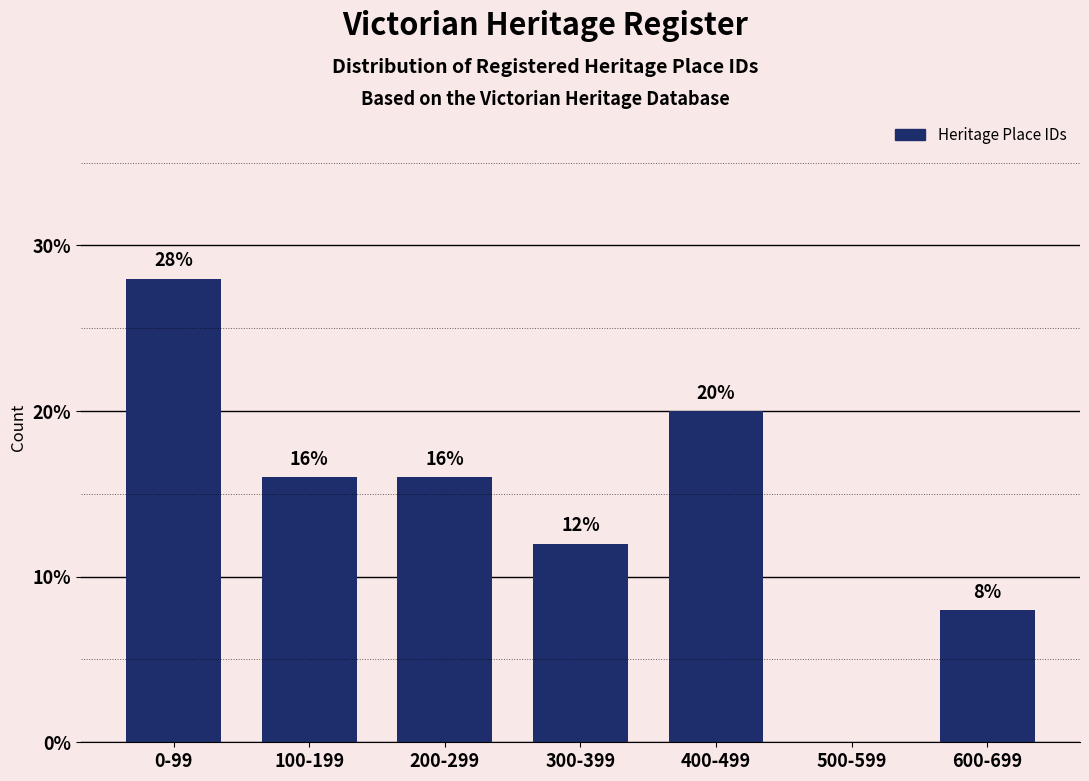

Reading left to right, what are all the values shown in this chart?

0-99=28.0	100-199=16.0	200-299=16.0	300-399=12.0	400-499=20.0	500-599=0.0	600-699=8.0